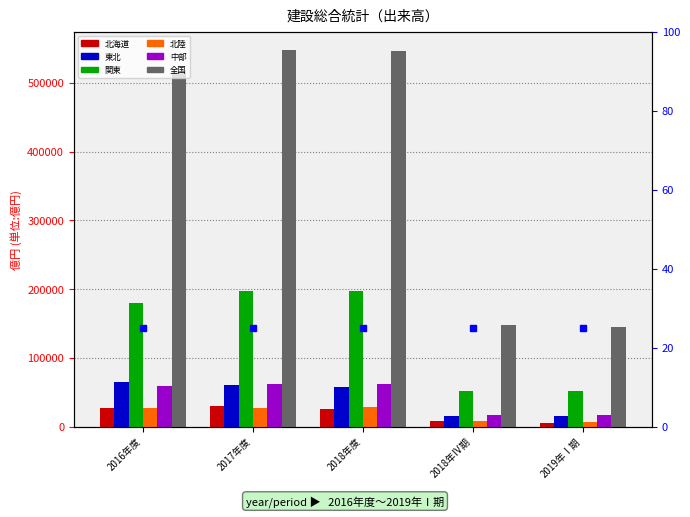

The 中部 series shows 62103.2 at 2017年度. True or false?

True